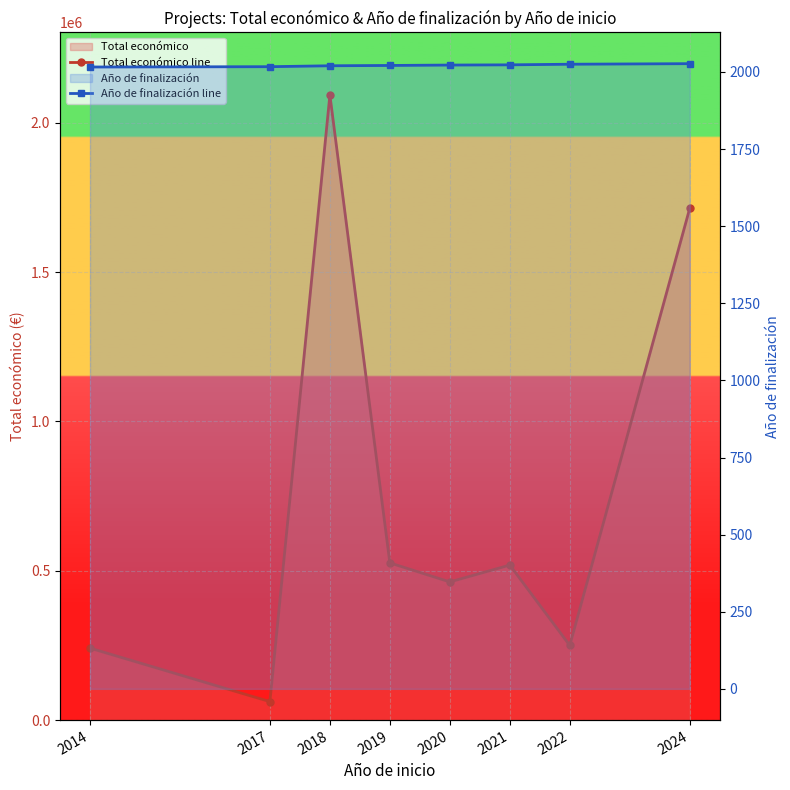

What is the difference between the highest and lowest values at 2018?

2091260.8